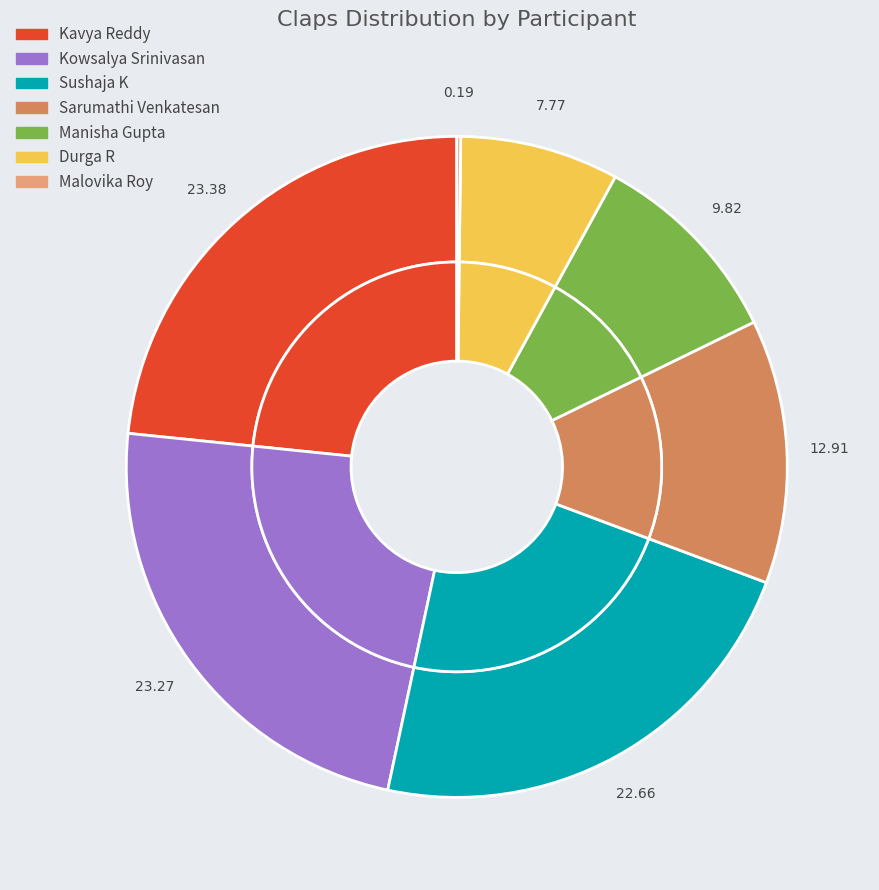

Is it true that Malovika Roy is 0% of the pie?

True